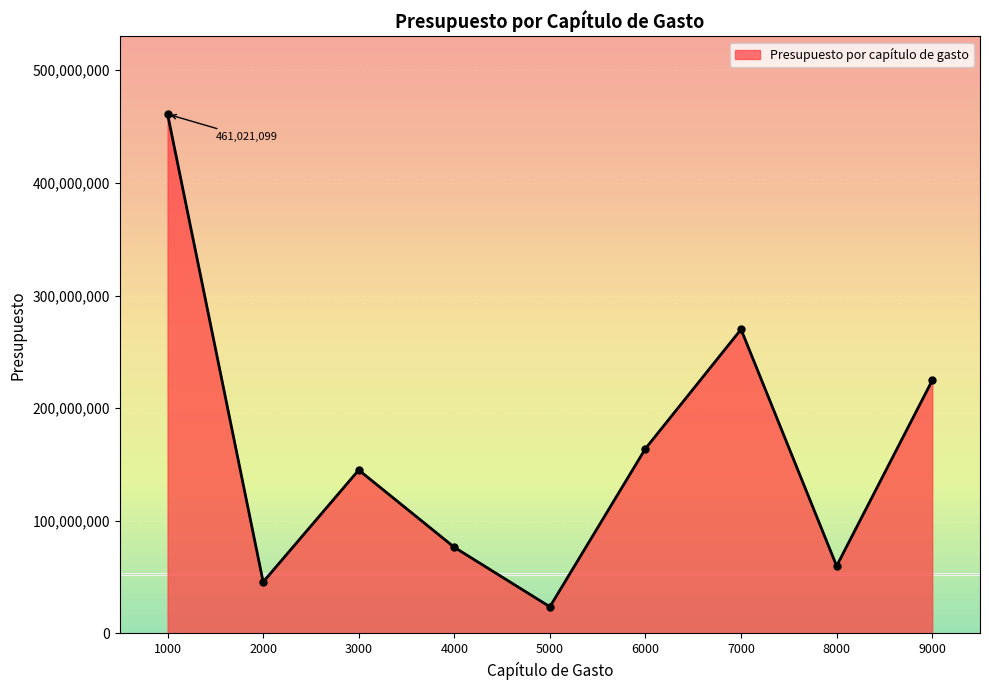

What is the greatest value displayed?

461021099